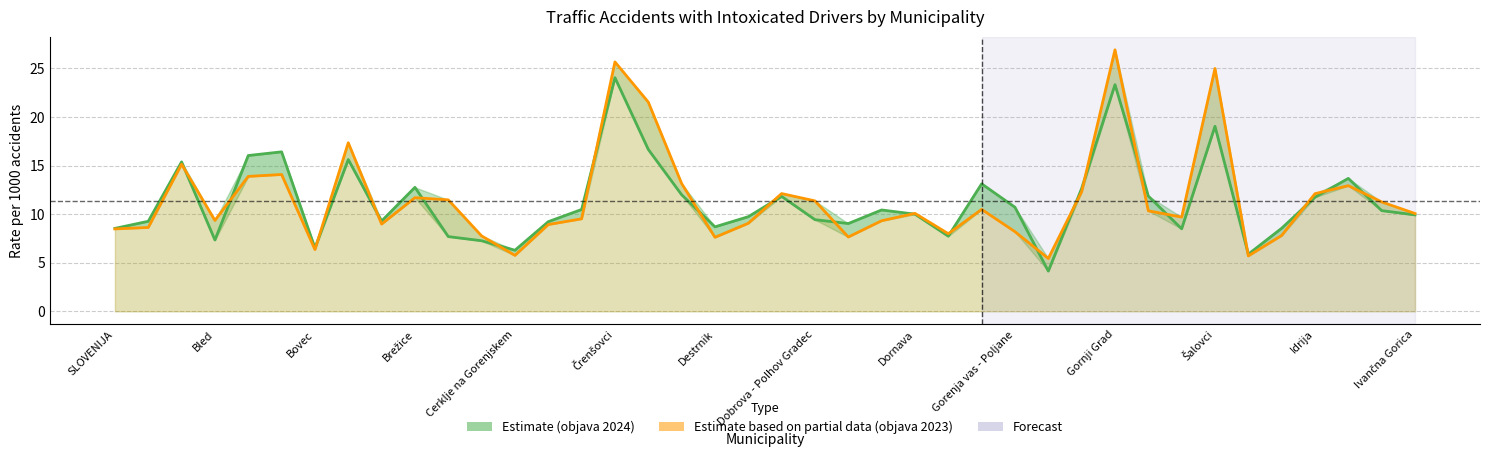

Is it true that objava 2024 equals 4.1 at Ivančna Gorica?

False